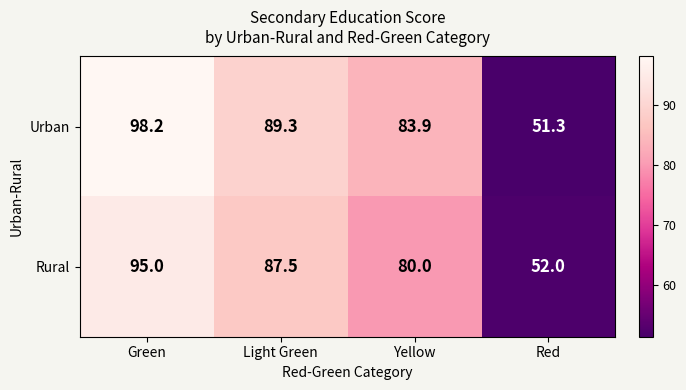

Which series has the largest total across all categories?

Urban